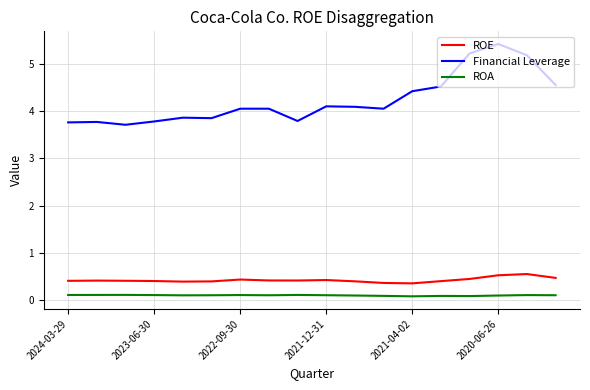

Which series has the largest total across all categories?

Financial Leverage